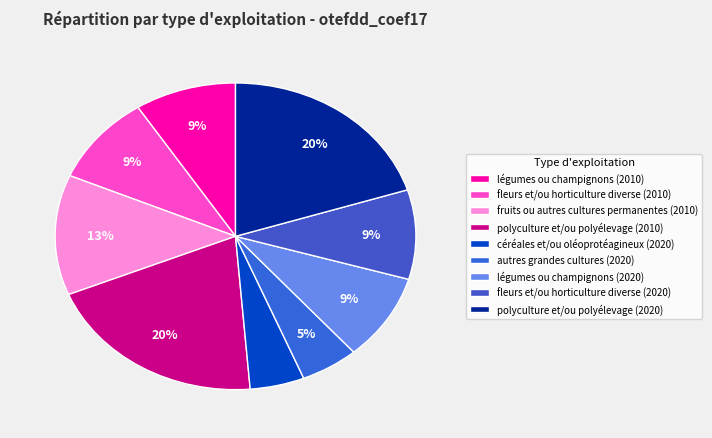

What is the ratio of the value at autres grandes cultures (2020) to the value at polyculture et/ou polyélevage (2010)?

0.3